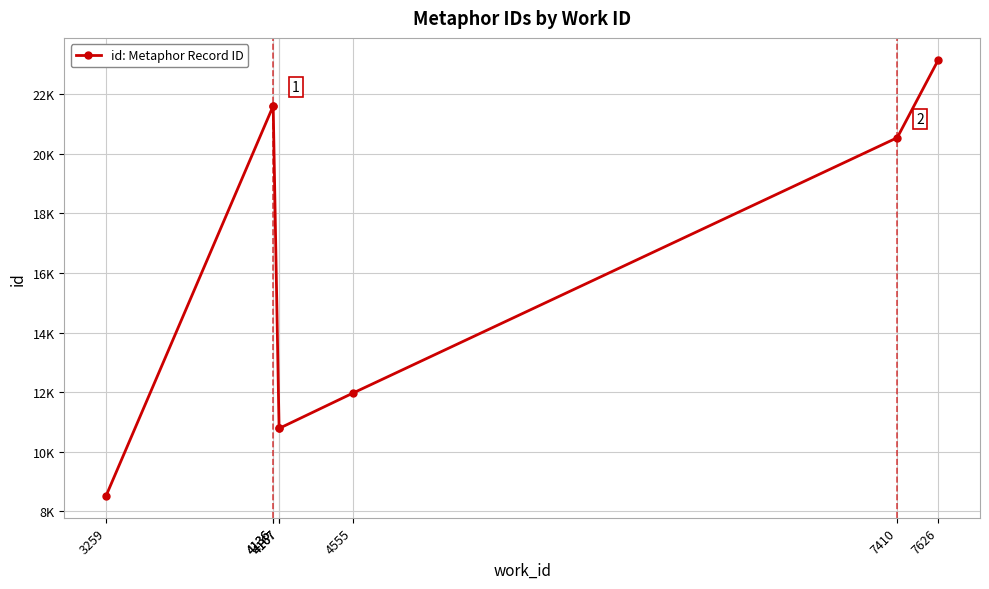

Reading left to right, list all the values displayed in this chart.

8517	21609	21614	10782	10783	11971	20543	23162